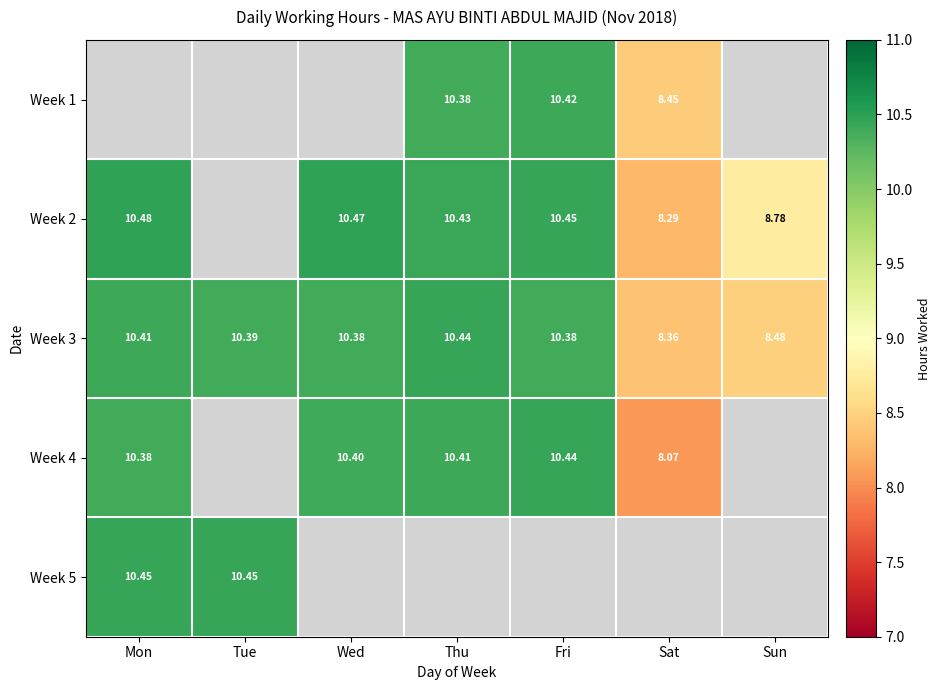

The Week 5 series shows 15.7 at Mon. True or false?

False